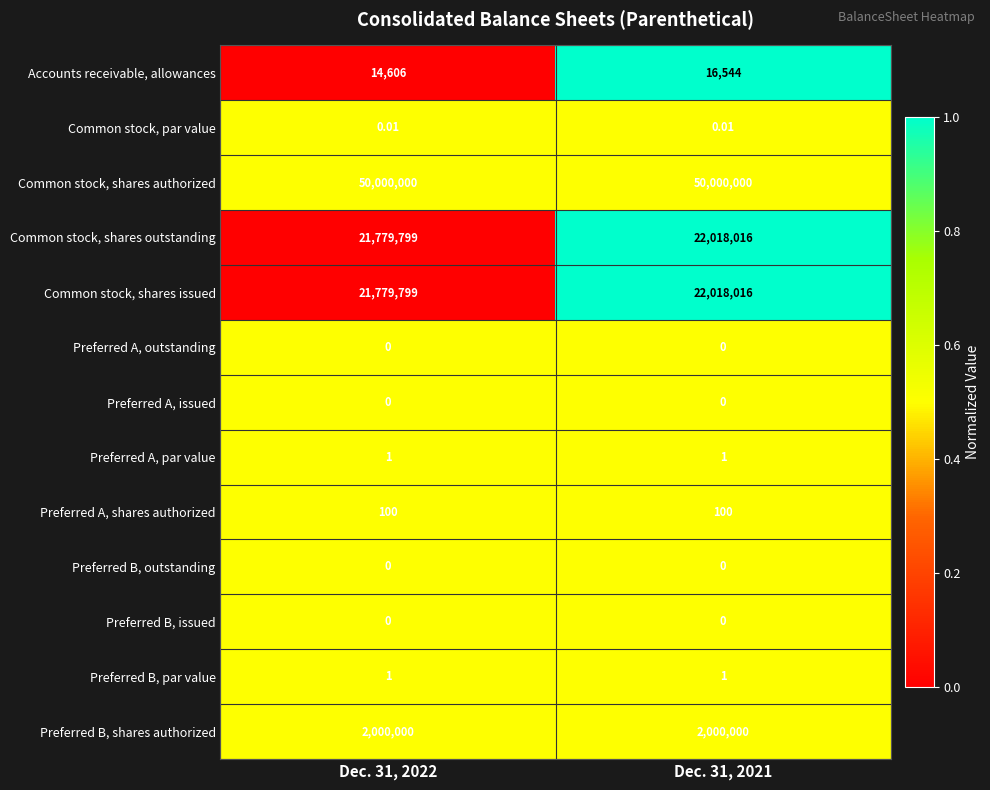

Is the value of Preferred B, shares authorized at Dec. 31, 2022 greater than the value of Common stock, shares authorized at Dec. 31, 2022?

No